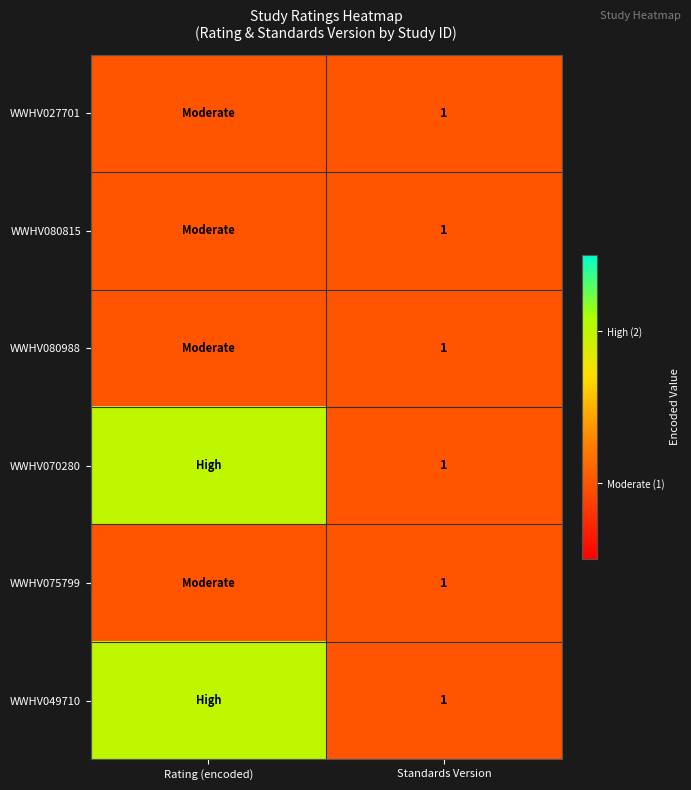

True or false: WWHV075799 has a value of 2 at Standards Version.

False